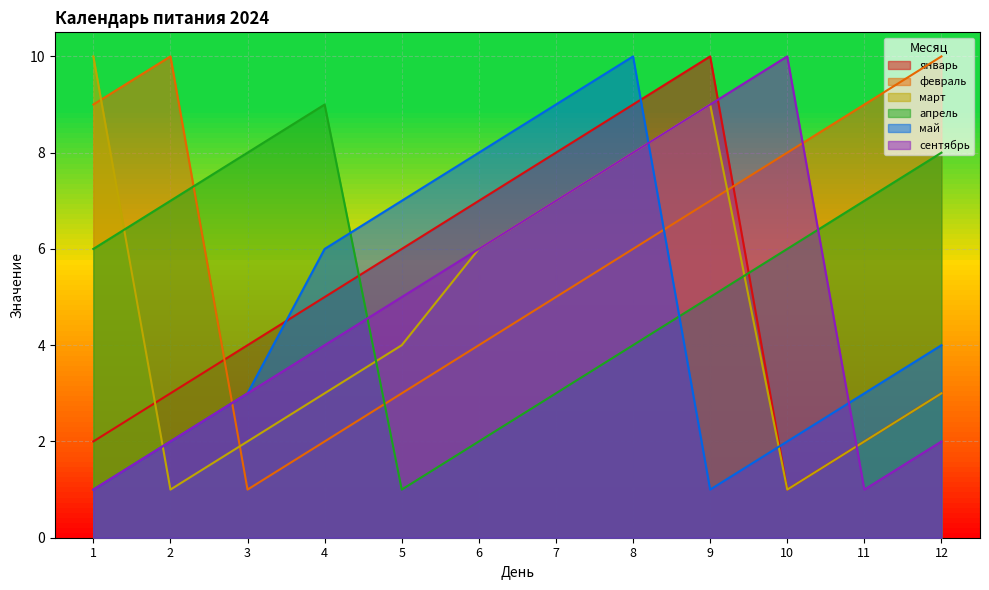

Which category has the highest value across all series?

9